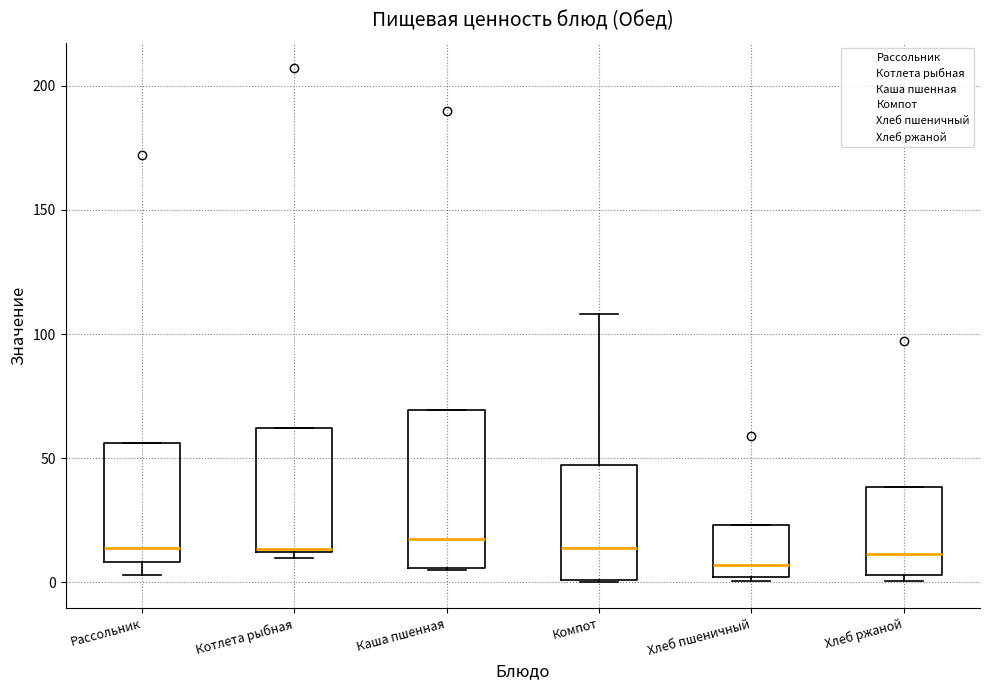

Reading left to right, transcribe this box plot: for each box, give where its median line is, the range the box spans, and where its two whiskers end, as read against the y-axis. The values are not printed on the chart, so give them approximately, as read against the axis.

Рассольник: median 15, box 10 to 55, whiskers 5 to 55
Котлета рыбная: median 15, box 10 to 60, whiskers 10 (just below the box's lower edge) to 60
Каша пшенная: median 20, box 5 to 70, whiskers 5 to 70
Компот: median 15, box 0 to 45, whiskers 0 to 110
Хлеб пшеничный: median 5, box 0 to 25, whiskers 0 (just below the box's lower edge) to 25
Хлеб ржаной: median 10, box 5 to 40, whiskers 0 to 40